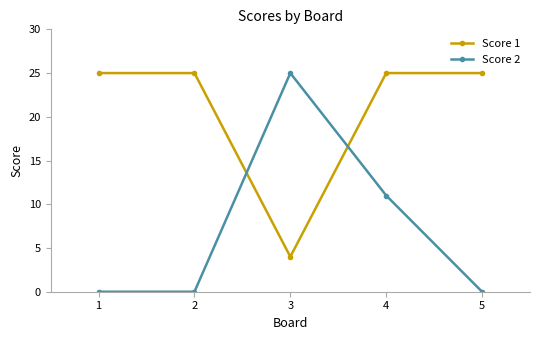

Is the value of Score 2 at 1 greater than the value of Score 1 at 1?

No